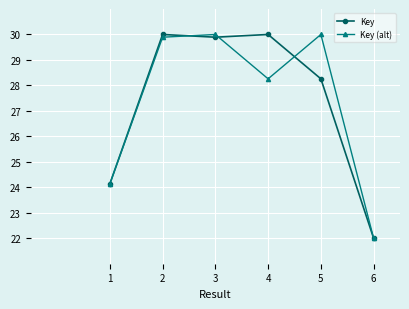

What is the total value across all series at 6?

44.0